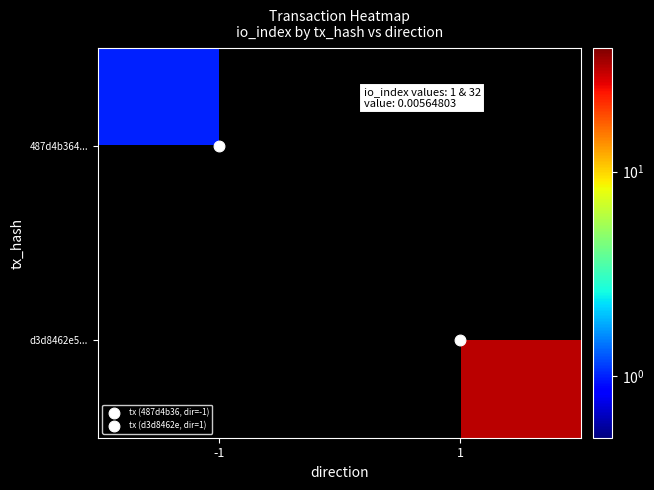

Which has a higher value, -1 or 1?

1